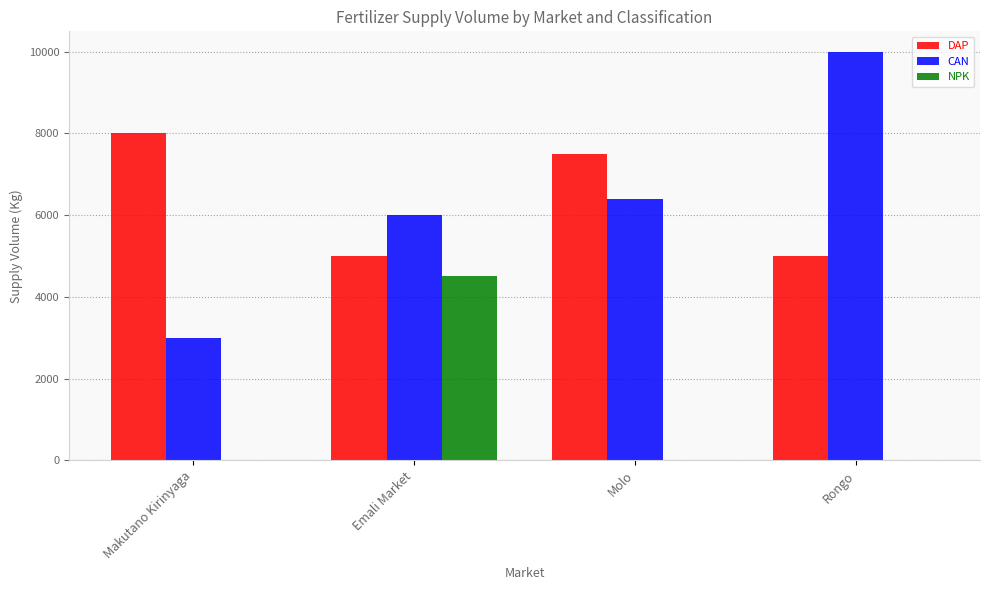

Are the bars horizontal?

No